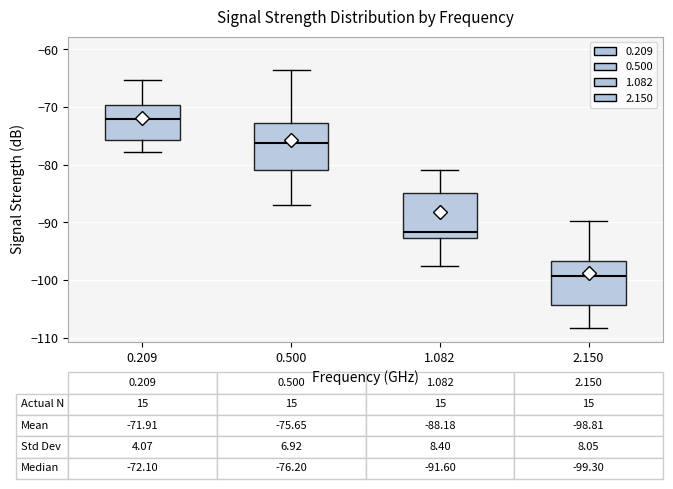

Which box has the lowest median line?

2.150